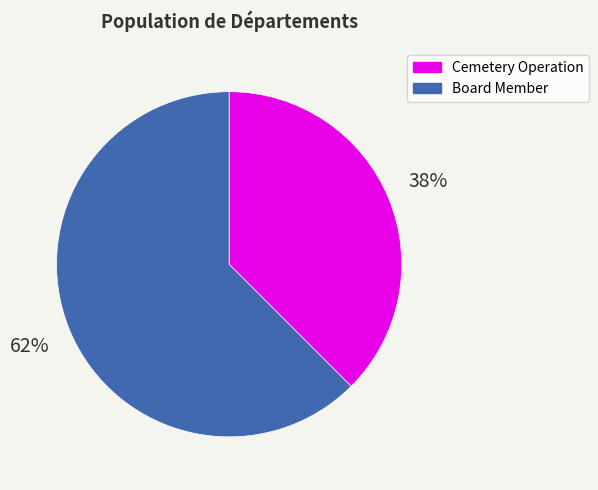

The Cemetery Operation slice represents 24% of the pie. True or false?

False